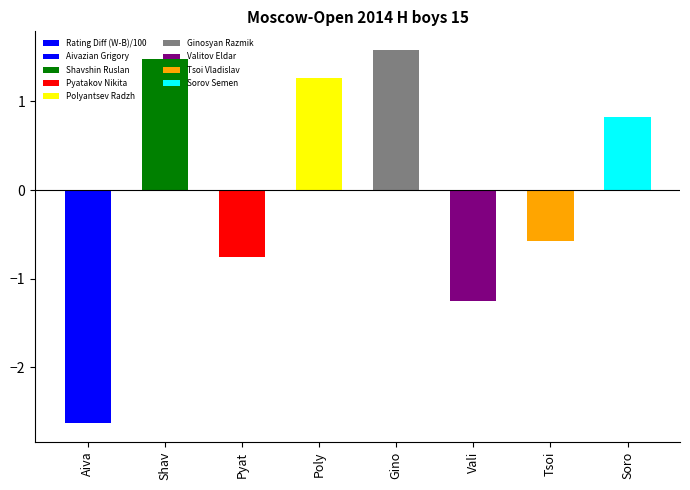

Which category has the highest value across all series?

Gino